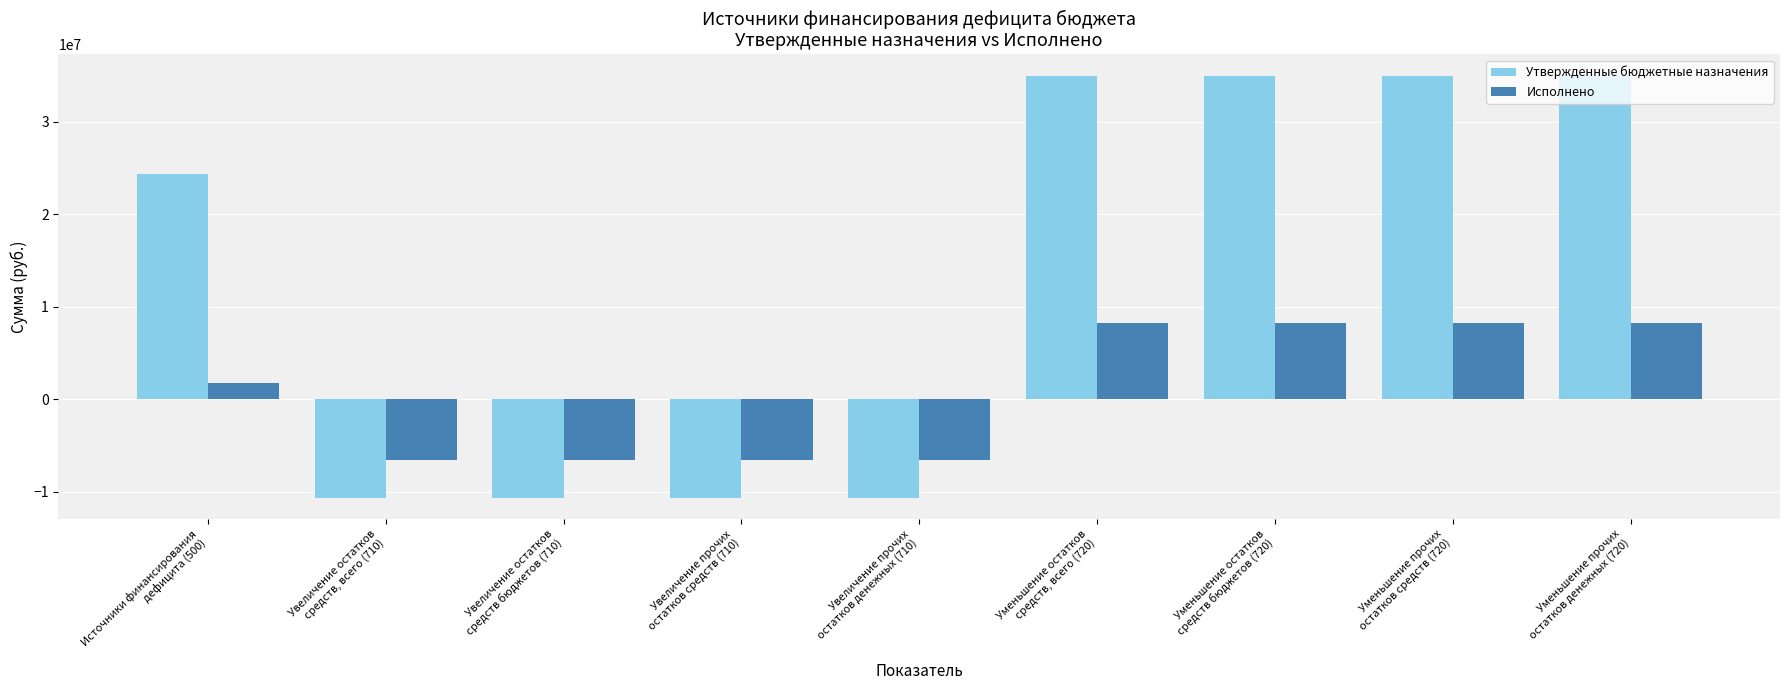

What value does the Исполнено series have at Уменьшение прочих
остатков денежных (720)?

8217875.5